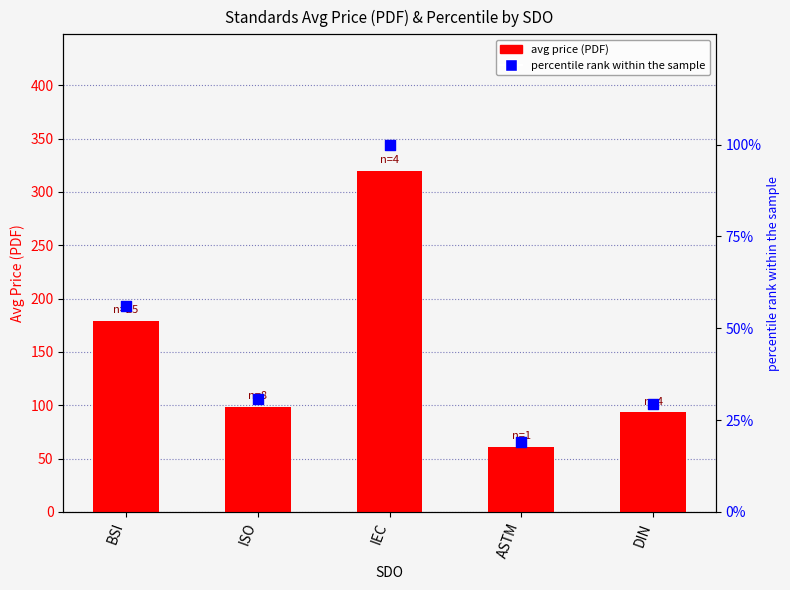

Is the value of avg price (PDF) at DIN greater than the value of percentile rank within the sample at ISO?

Yes